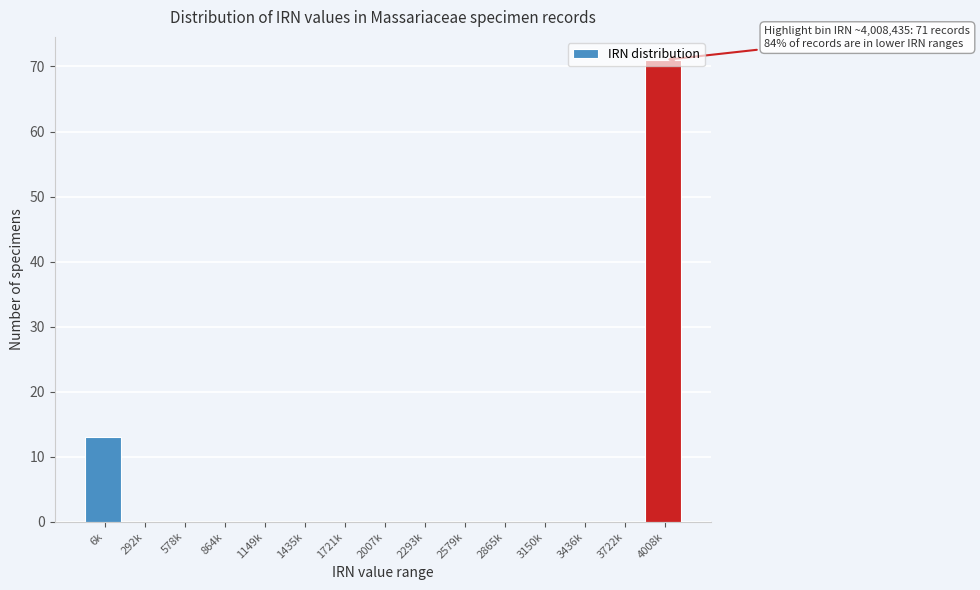

Where is the data nearest to the value 35?

6k